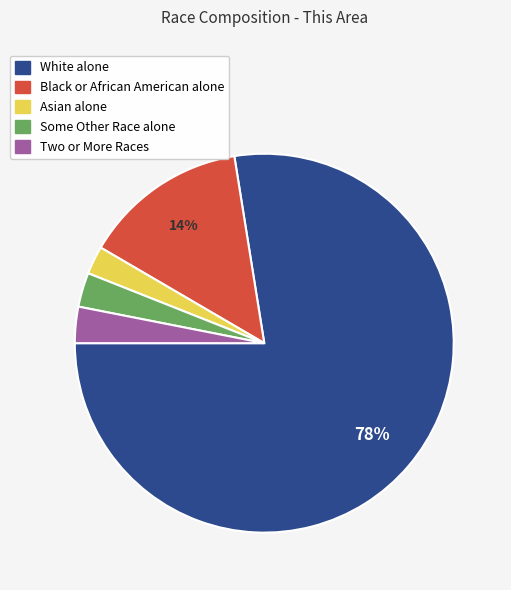

To the nearest percent, what is the average slice percentage?

20%